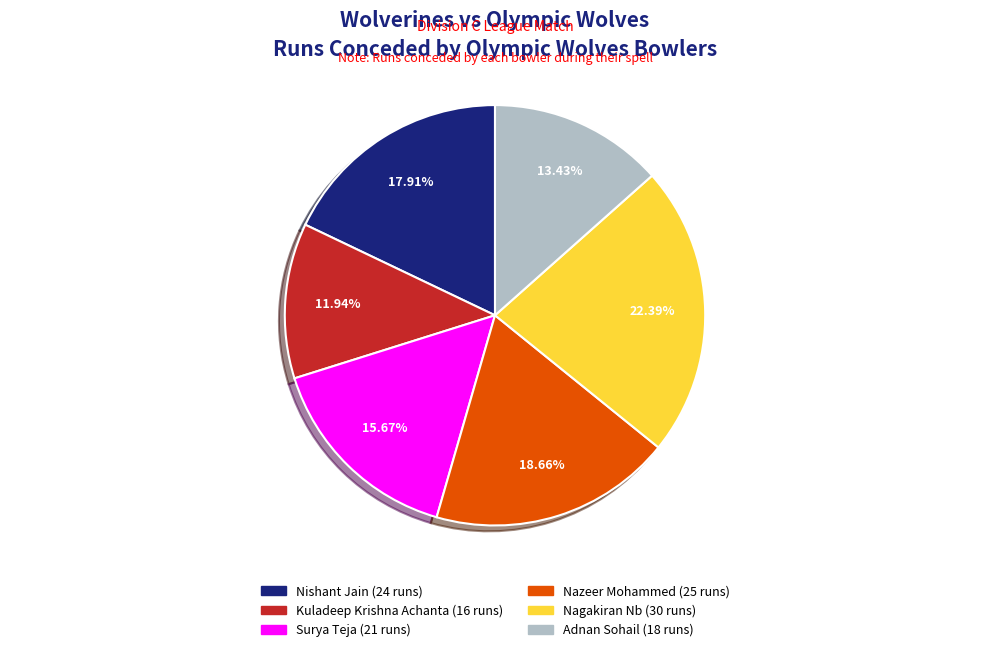

How many segments does this pie chart have?

6